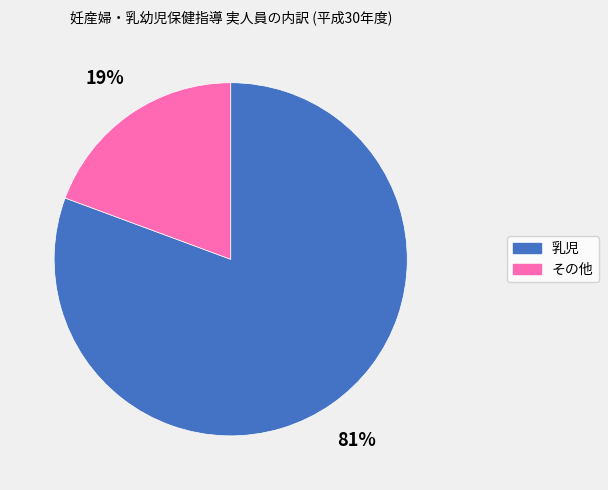

To the nearest percent, what is the average slice percentage?

50%